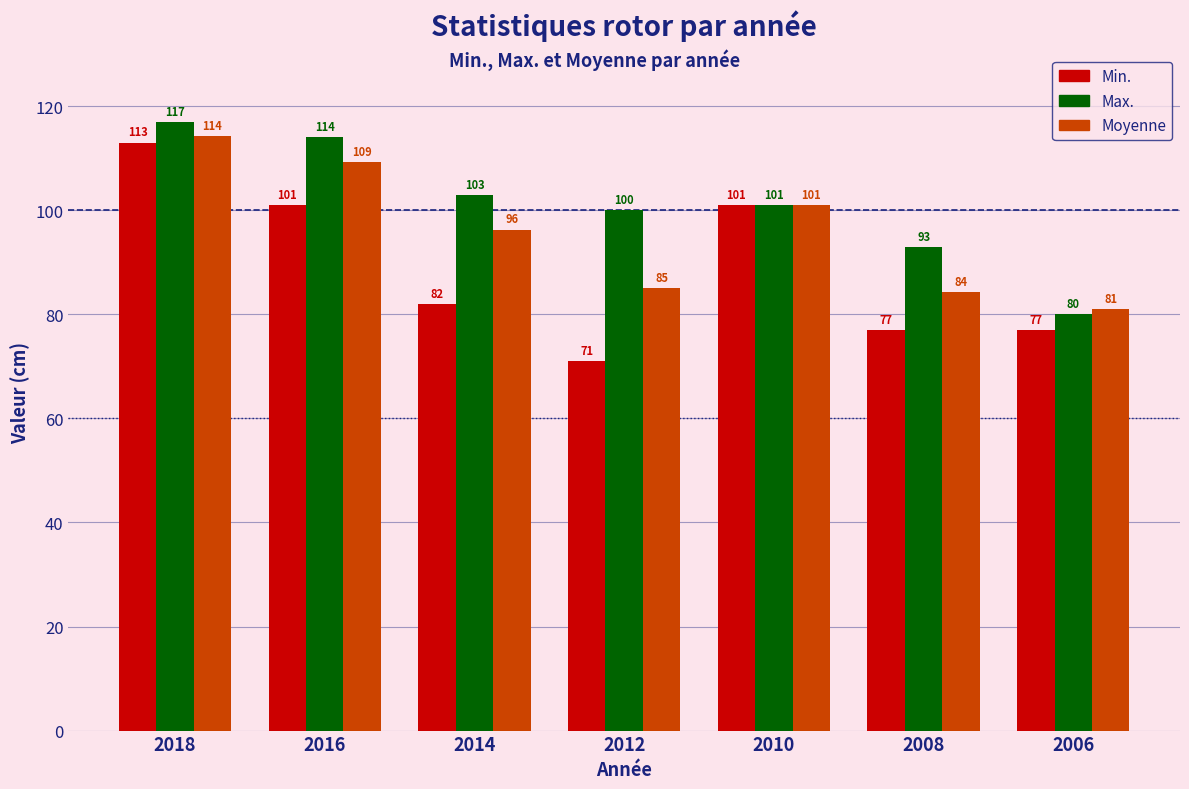

Does the chart contain any negative values?

No